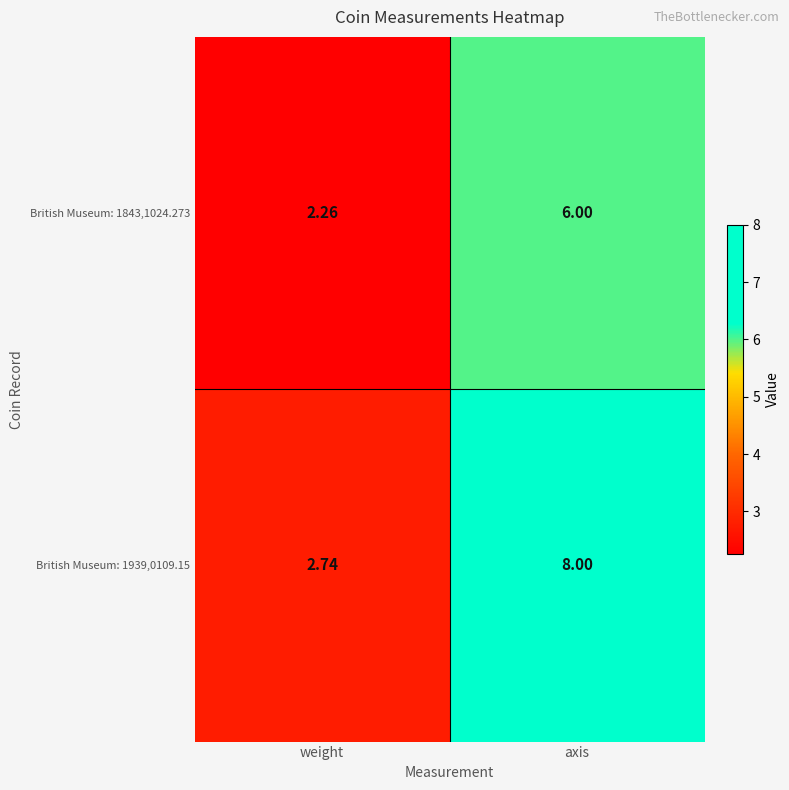

List the series in order of their peak value, highest first.

British Museum: 1939,0109.15, British Museum: 1843,1024.273